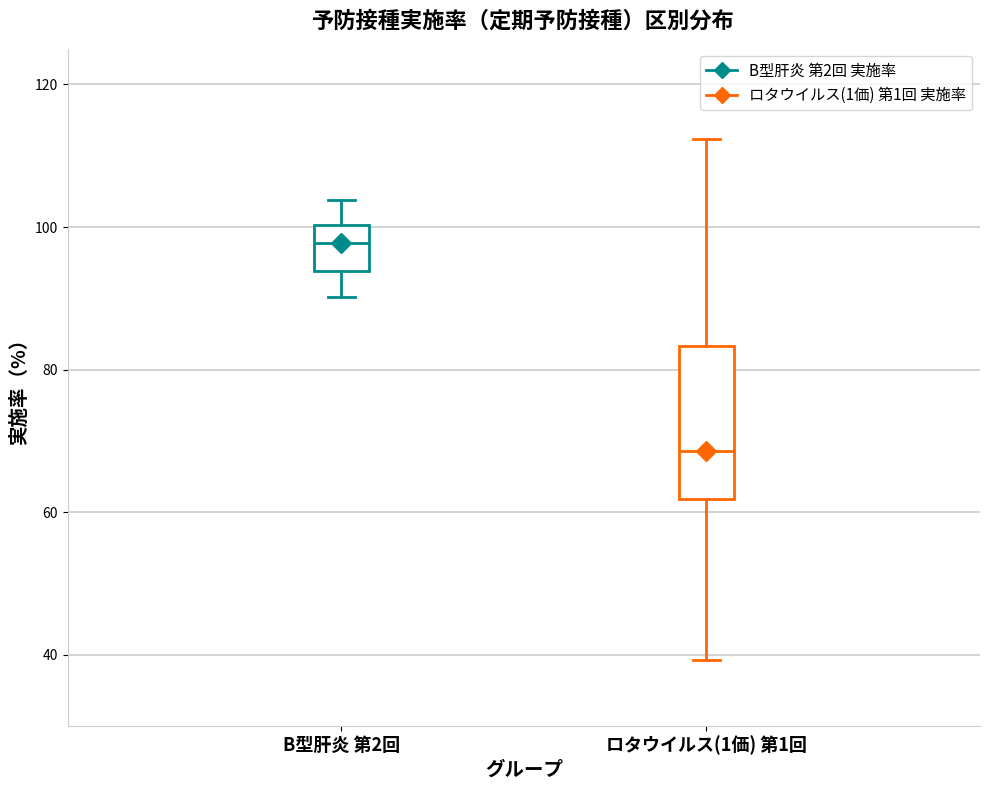

Reading left to right, transcribe this box plot: for each box, give where its median line is, the range the box spans, and where its two whiskers end, as read against the y-axis. The values are not printed on the chart, so give them approximately, as read against the axis.

B型肝炎 第2回: median 98, box 94 to 100, whiskers 90 to 104
ロタウイルス(1価) 第1回: median 68, box 62 to 84, whiskers 40 to 112